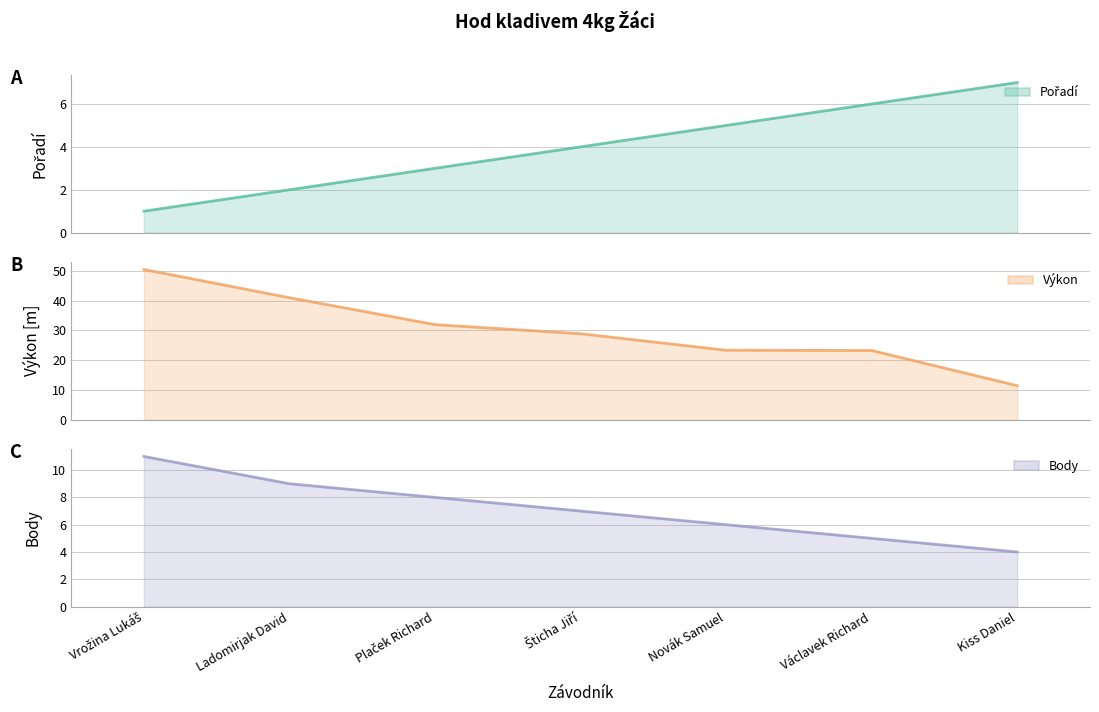

Rank the series at Novák Samuel from lowest to highest value.

Pořadí (line), Body (line), Výkon (line)